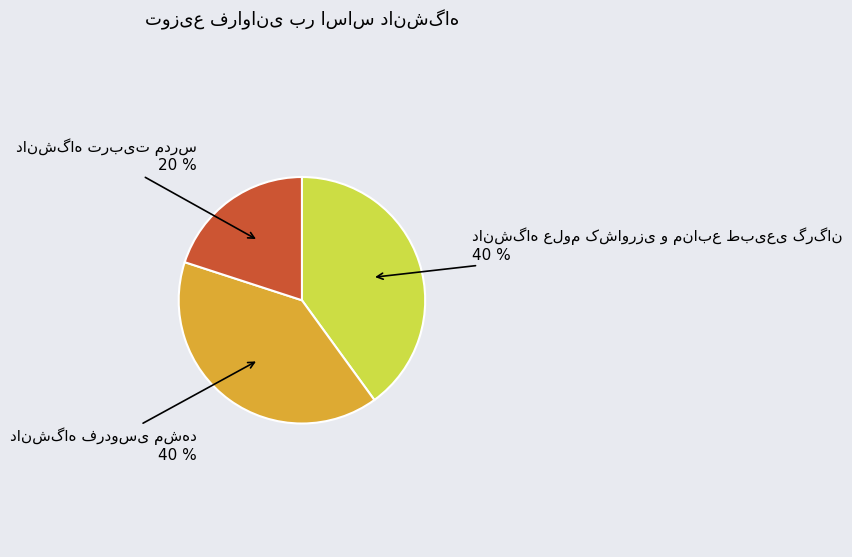

Is there any slice that represents more than half of the pie?

No